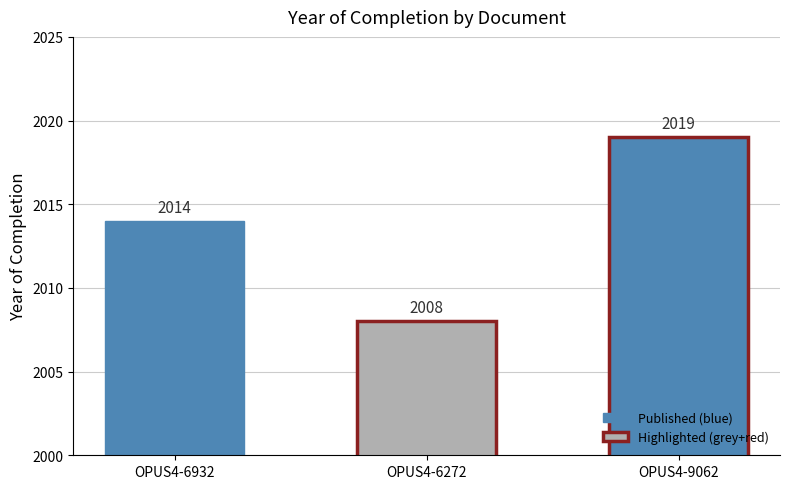

Does the chart contain any negative values?

No